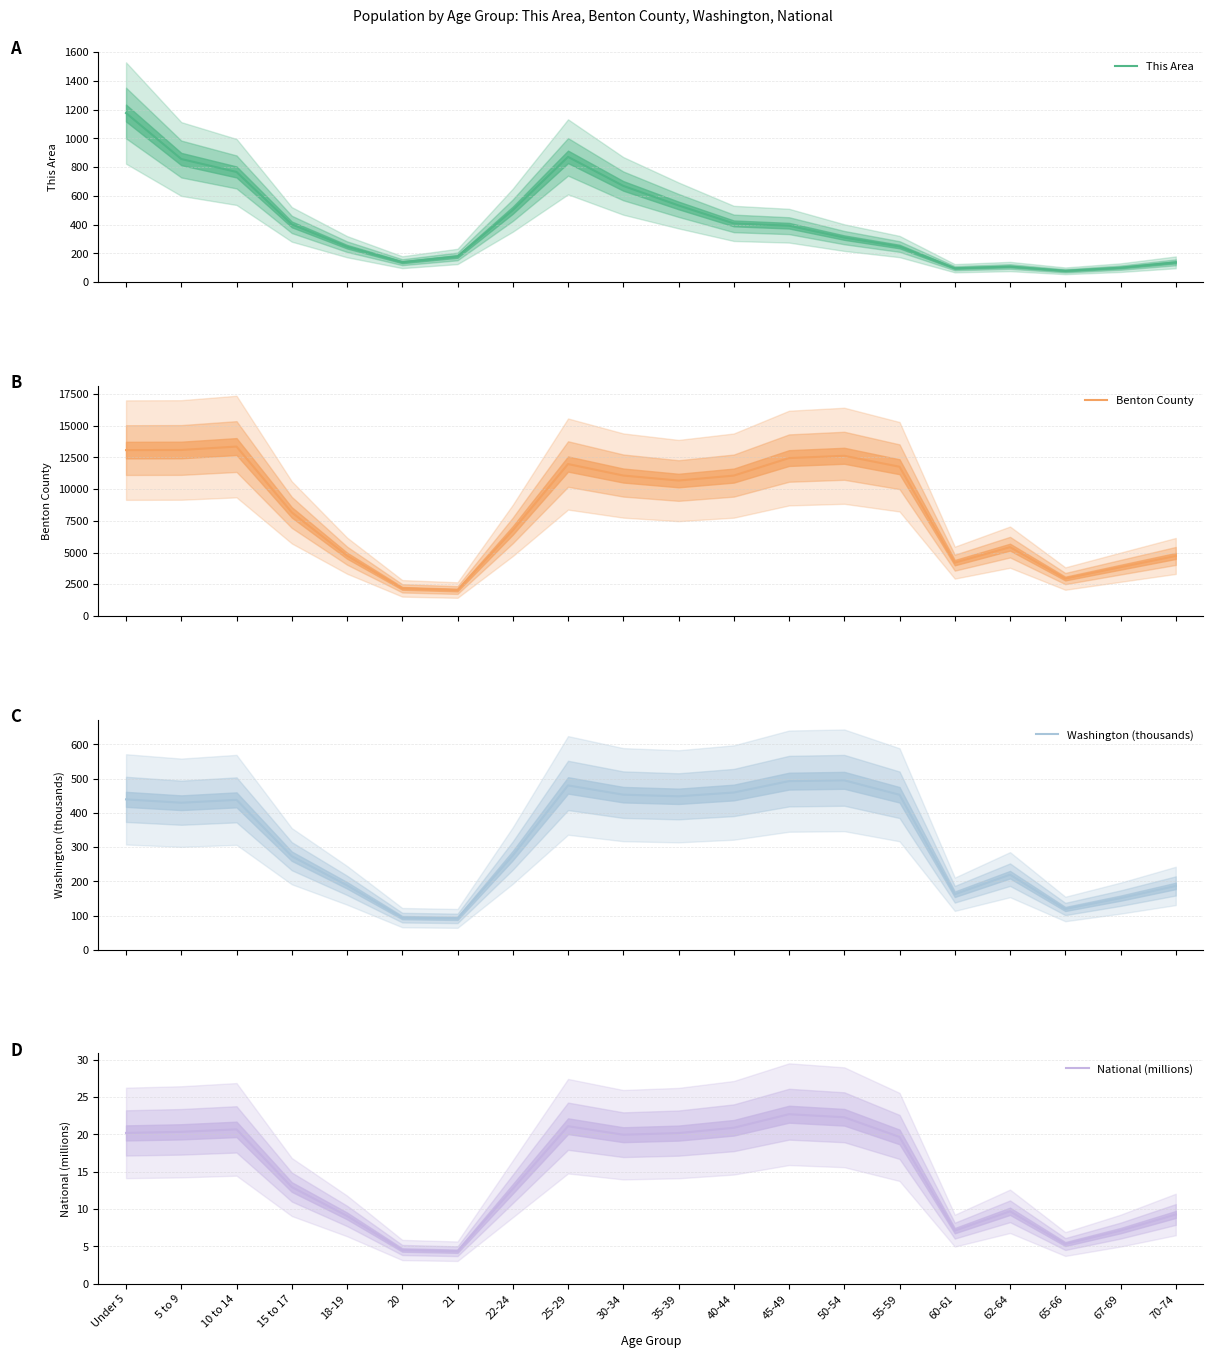

What is the difference between the Washington (thousands) values at 20 and 5 to 9?

335.8